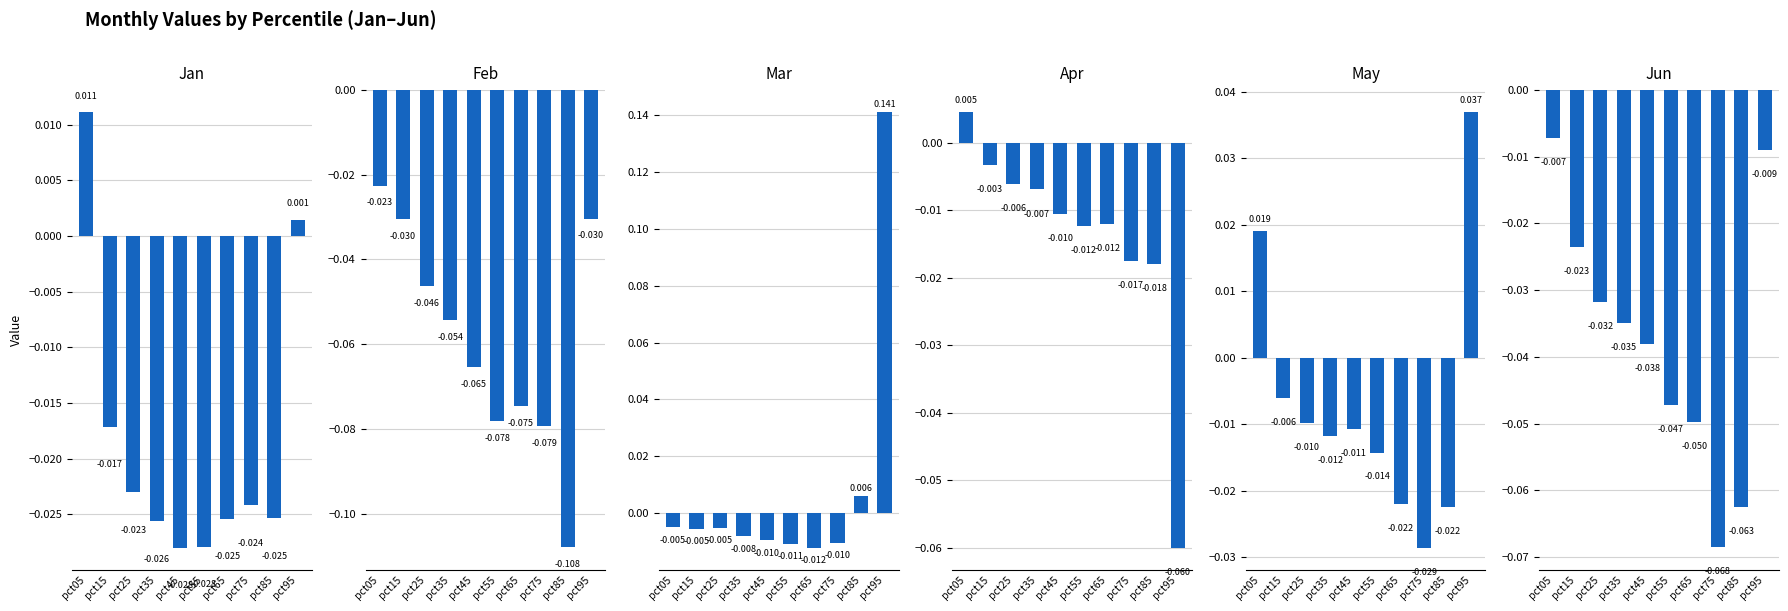

What is the highest value of the Mar series?

0.1